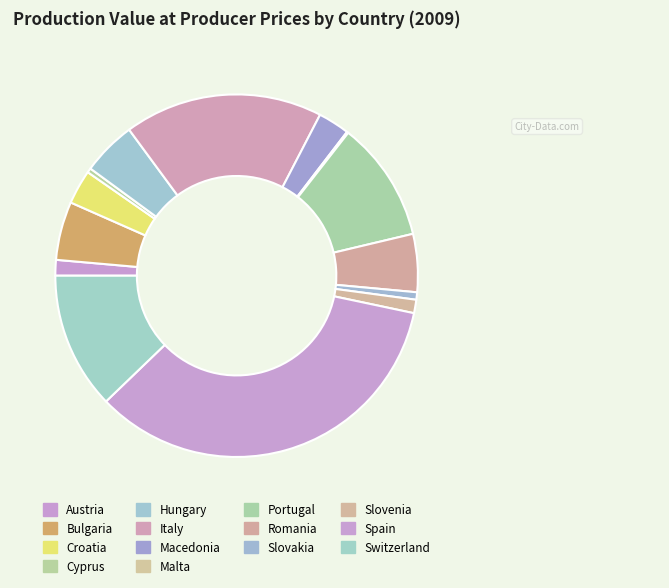

What percentage is NOT represented by Portugal?

89.3%